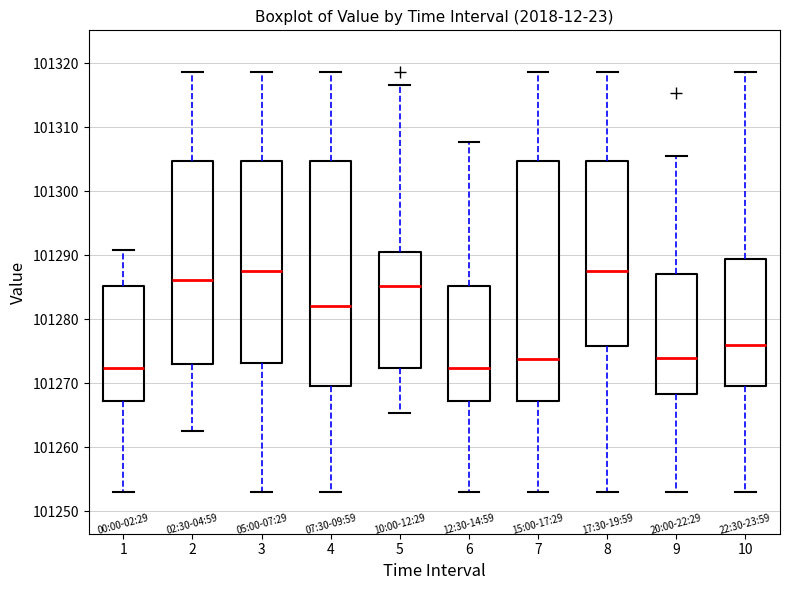

Reading left to right, read every box against the y-axis: the position of its median line, the range the box covers, and the ends of its whiskers. The values are not printed on the chart, so give them approximately, as read against the axis.

1: median 101272, box 101267 to 101285, whiskers 101253 to 101291
2: median 101286, box 101273 to 101305, whiskers 101263 to 101319
3: median 101288, box 101273 to 101305, whiskers 101253 to 101319
4: median 101282, box 101270 to 101305, whiskers 101253 to 101319
5: median 101285, box 101272 to 101291, whiskers 101265 to 101317
6: median 101272, box 101267 to 101285, whiskers 101253 to 101308
7: median 101274, box 101267 to 101305, whiskers 101253 to 101319
8: median 101288, box 101276 to 101305, whiskers 101253 to 101319
9: median 101274, box 101268 to 101287, whiskers 101253 to 101305
10: median 101276, box 101270 to 101289, whiskers 101253 to 101319